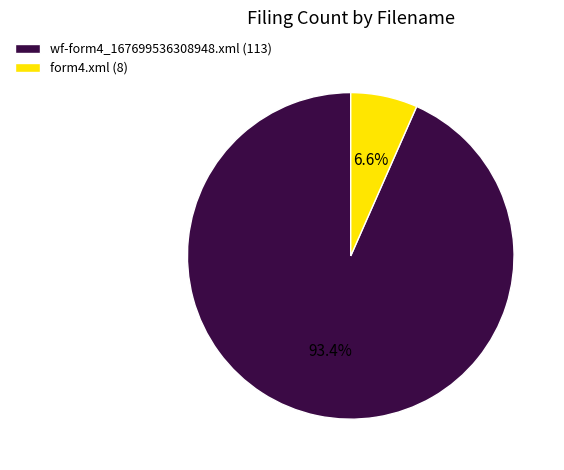

Which slice is the largest?

wf-form4_167699536308948.xml (113)